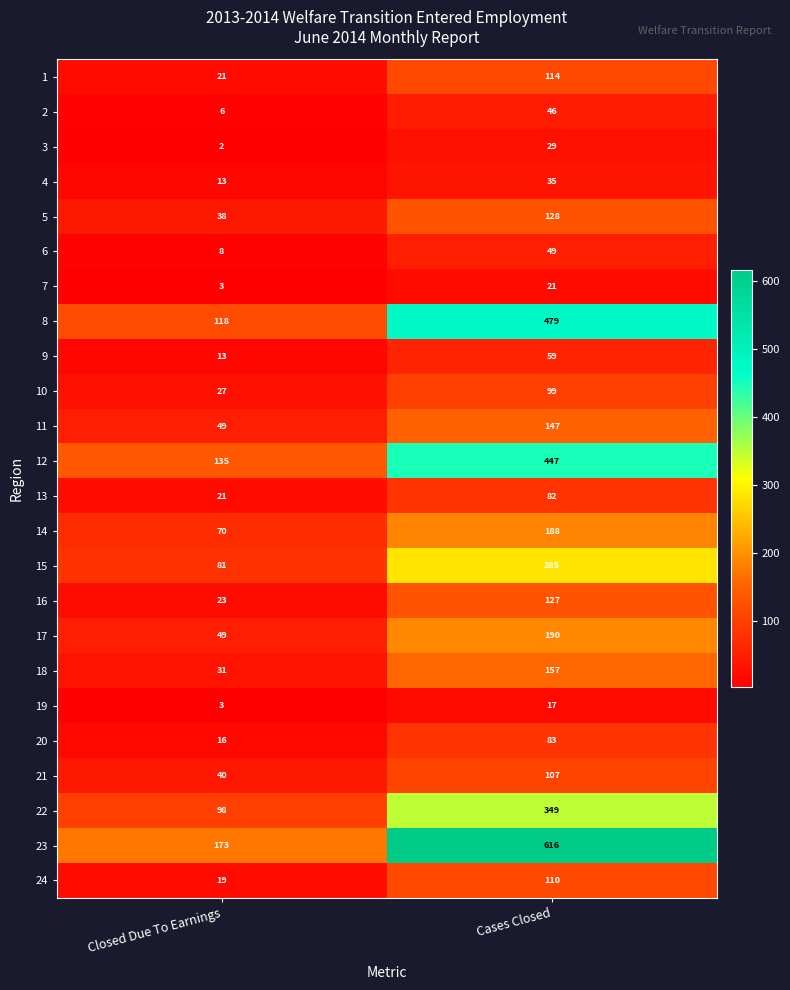

What is the sum of all 3 values?

31